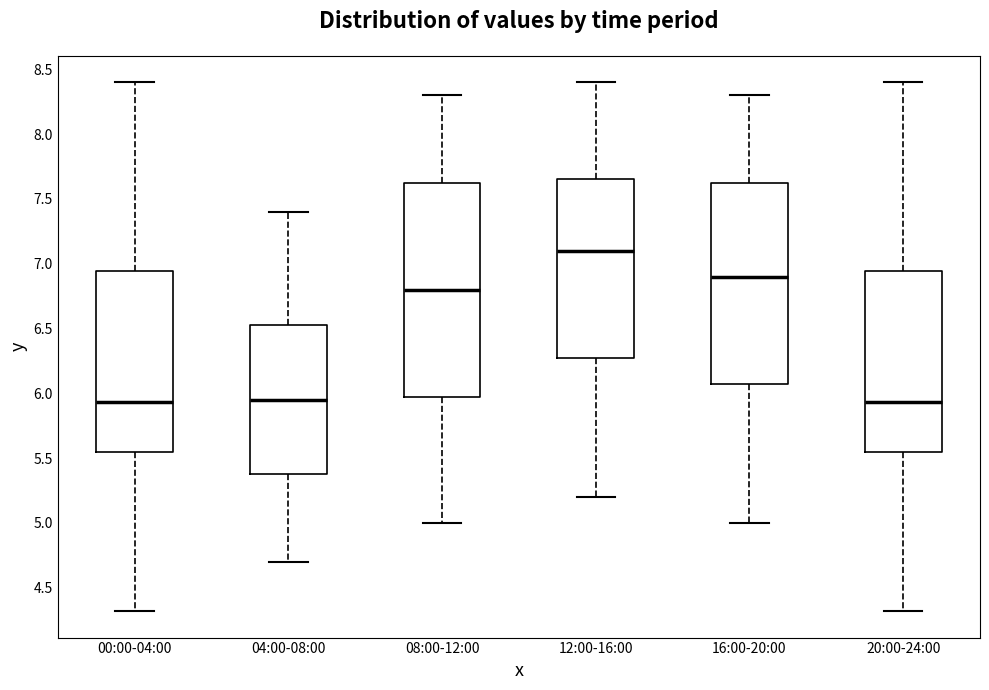

Which box's median line is the highest?

12:00-16:00